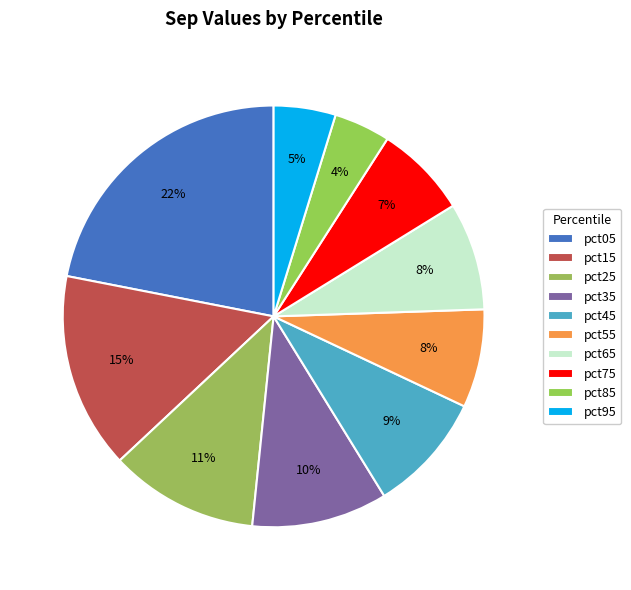

Rank the categories by value from highest to lowest.

pct05, pct15, pct25, pct35, pct45, pct65, pct55, pct75, pct95, pct85